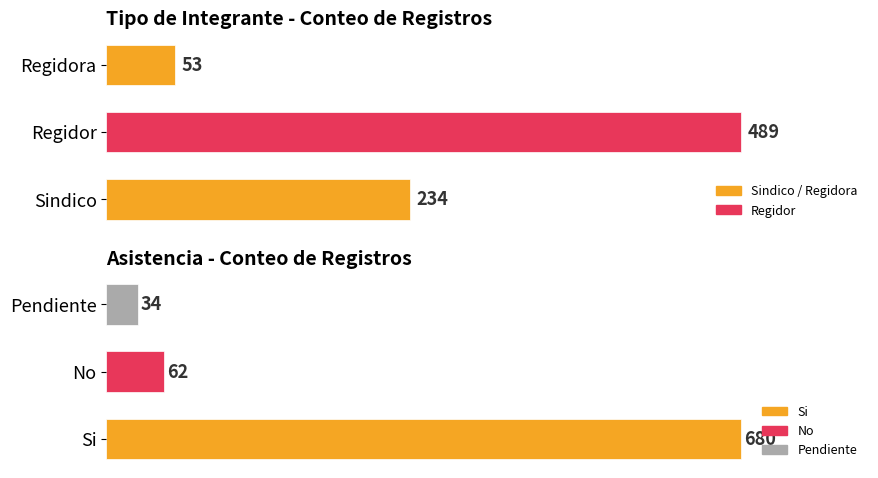

What is the label of the 6th bar from the left?

Regidor